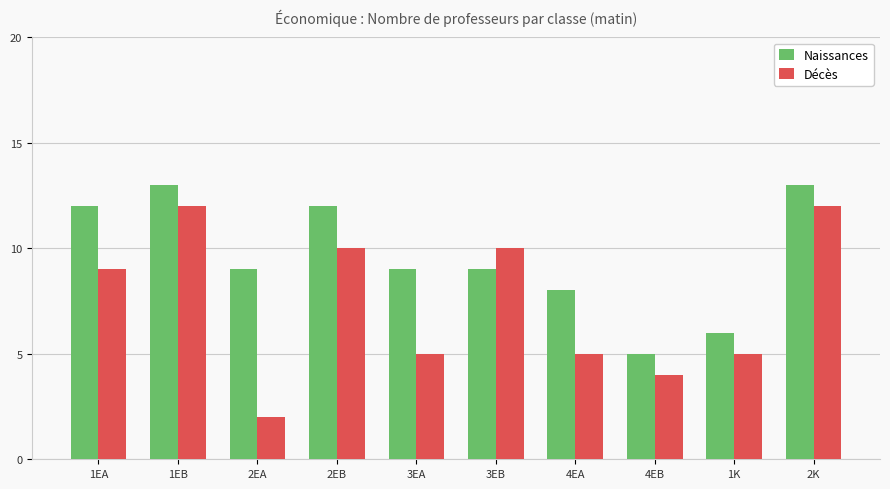

Are the bars grouped side by side (vs. stacked)?

Yes